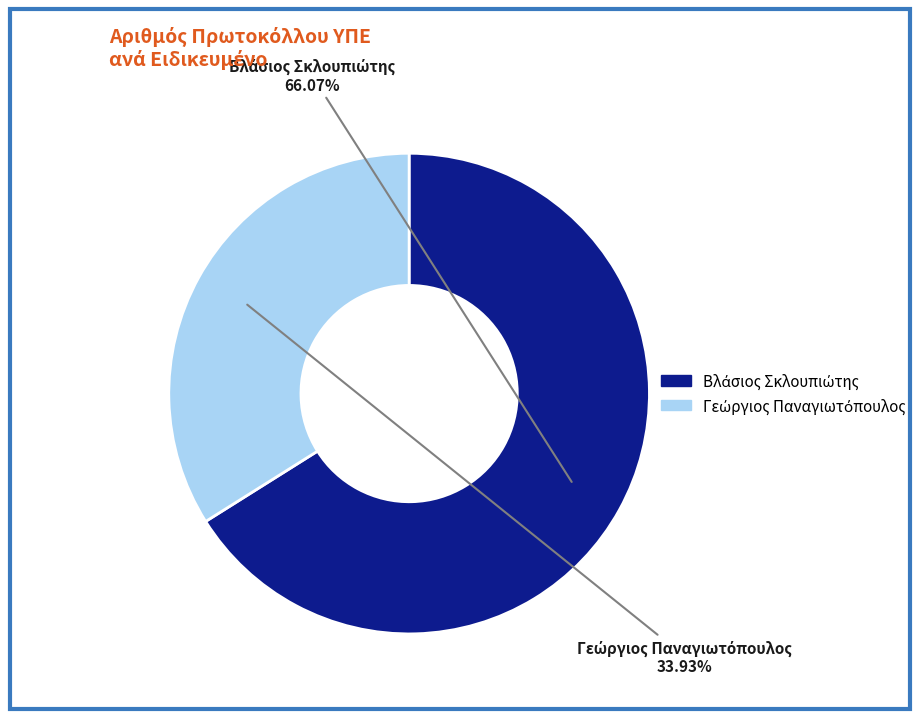

Does any single category account for the majority?

Yes